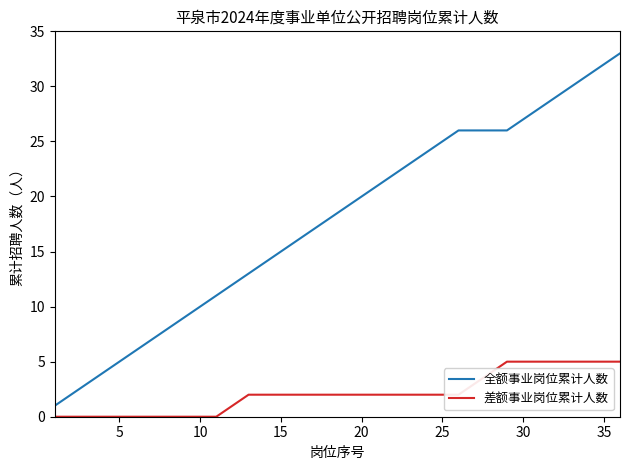

True or false: 全额事业岗位累计人数 and 差额事业岗位累计人数 cross at least once.

False